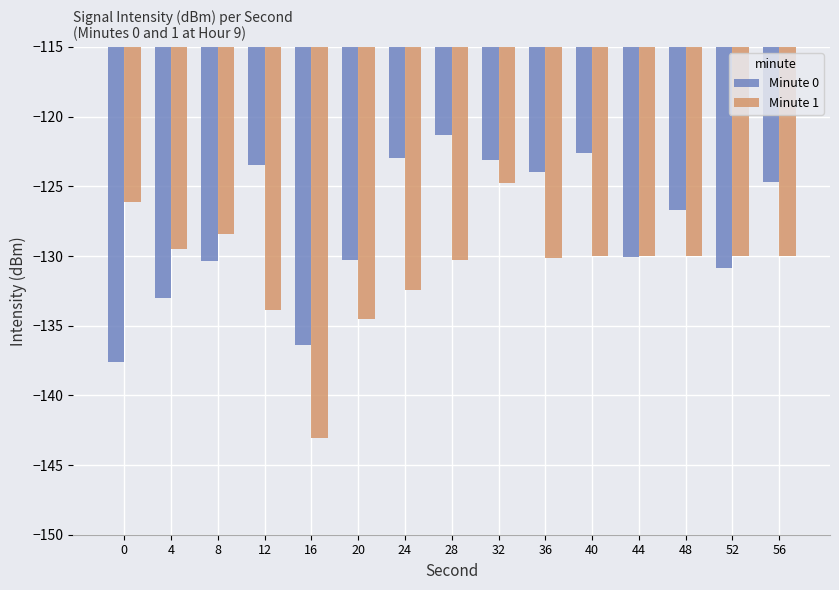

What is the total value across all series at 8?

-258.8